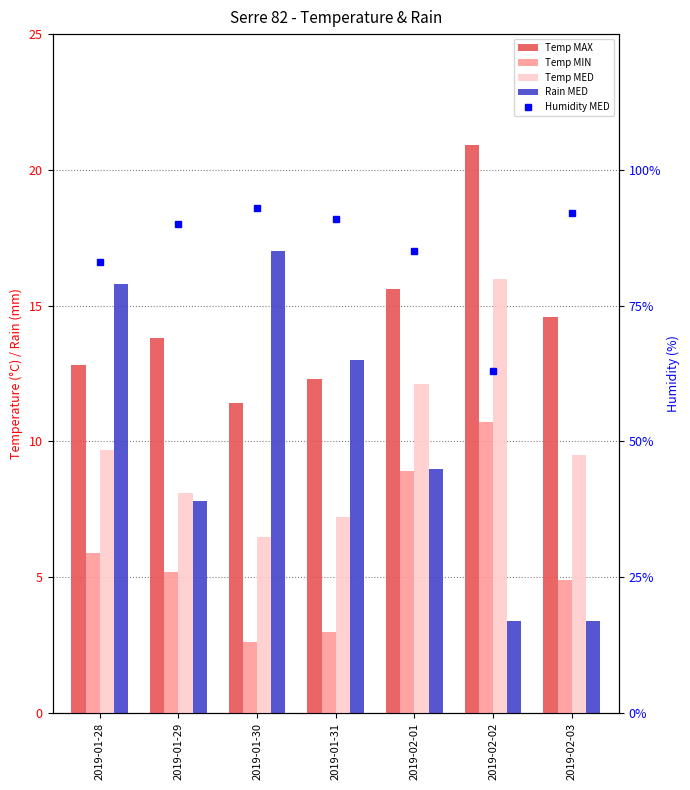

What is the approximate value of Rain MED at 2019-01-28?

15.8